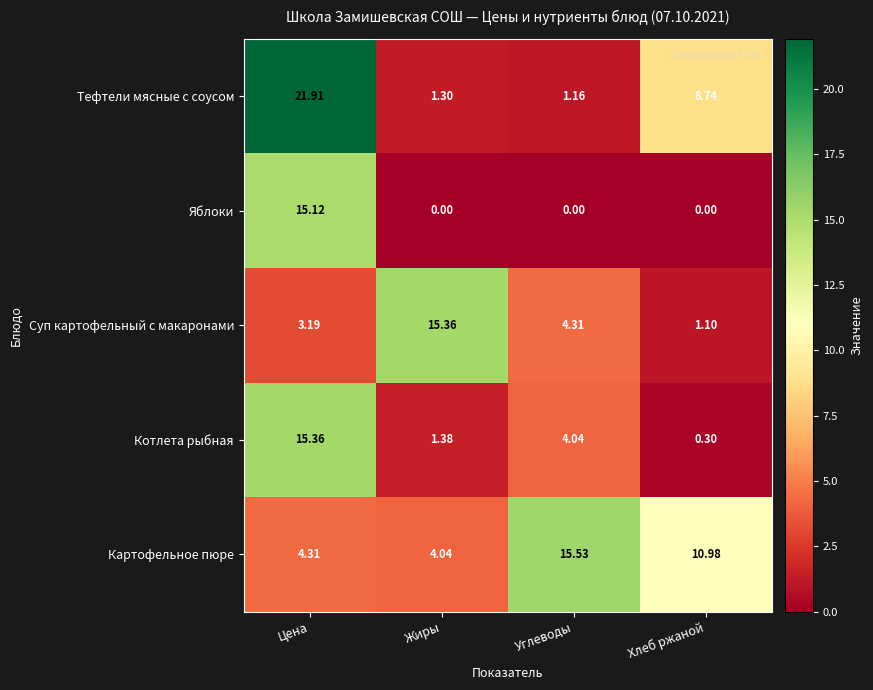

At Жиры, list the series in order from smallest to largest.

Яблоки, Тефтели мясные с соусом, Котлета рыбная, Картофельное пюре, Суп картофельный с макаронами